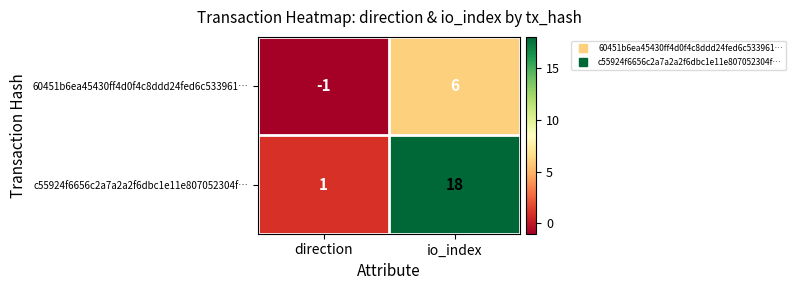

The 60451b6ea45430ff4d0f4c8ddd24fed6c533961… series shows 6 at io_index. True or false?

True